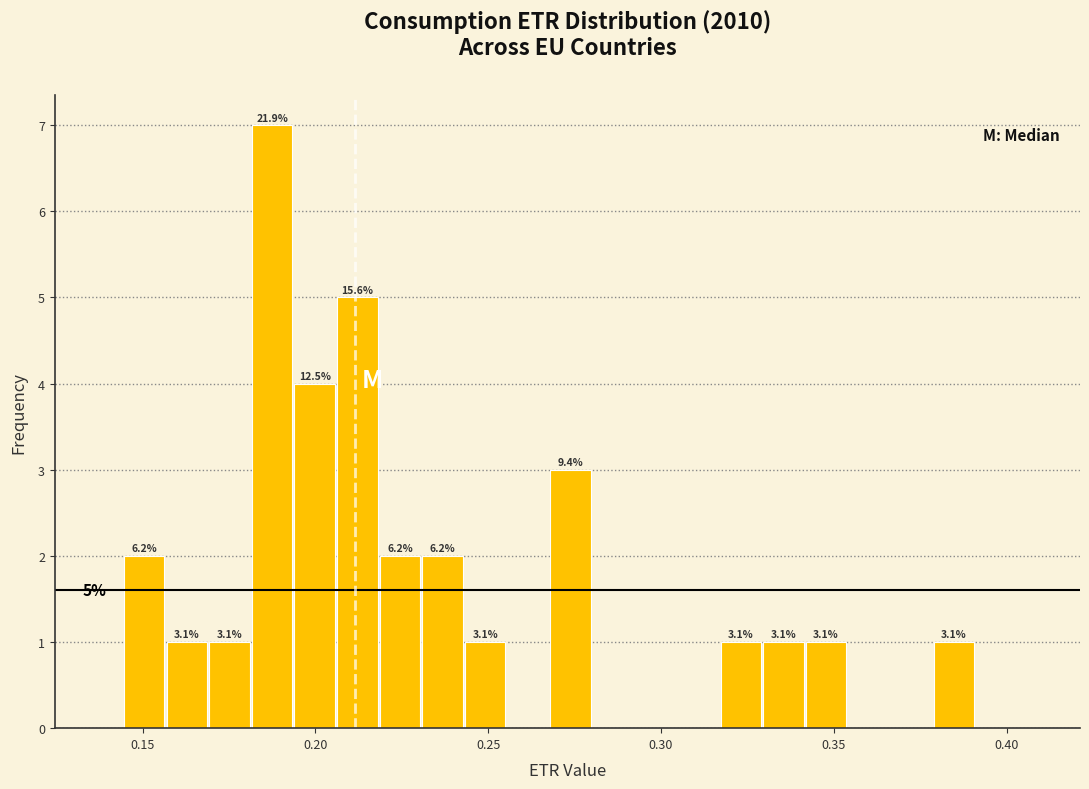

Read against the x-axis, roughly where is the centre of the tallest bar?

0.185